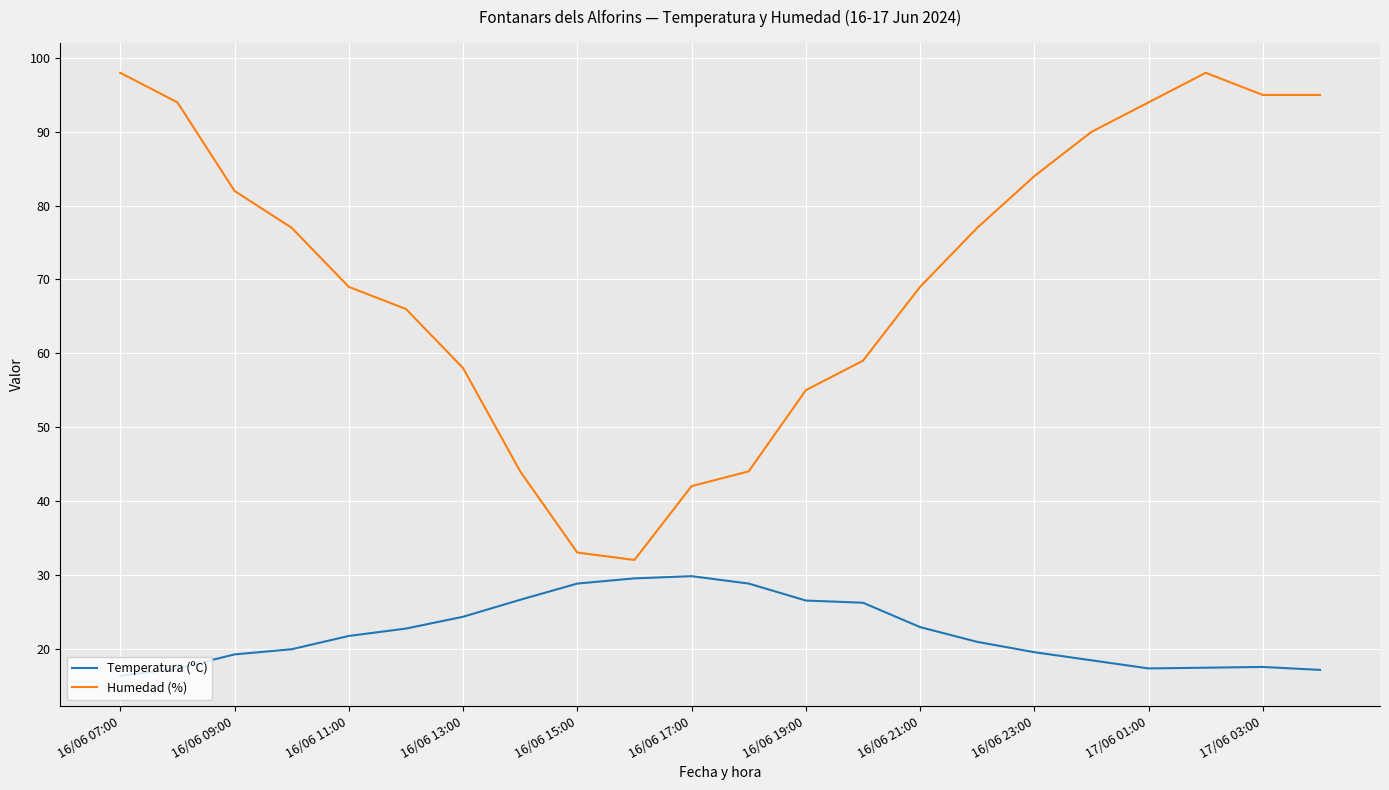

What is the minimum value for Humedad (%)?

32.0